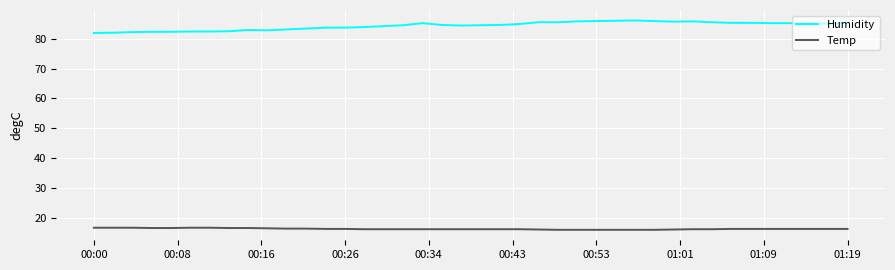

True or false: Temp and Humidity intersect in this chart.

False